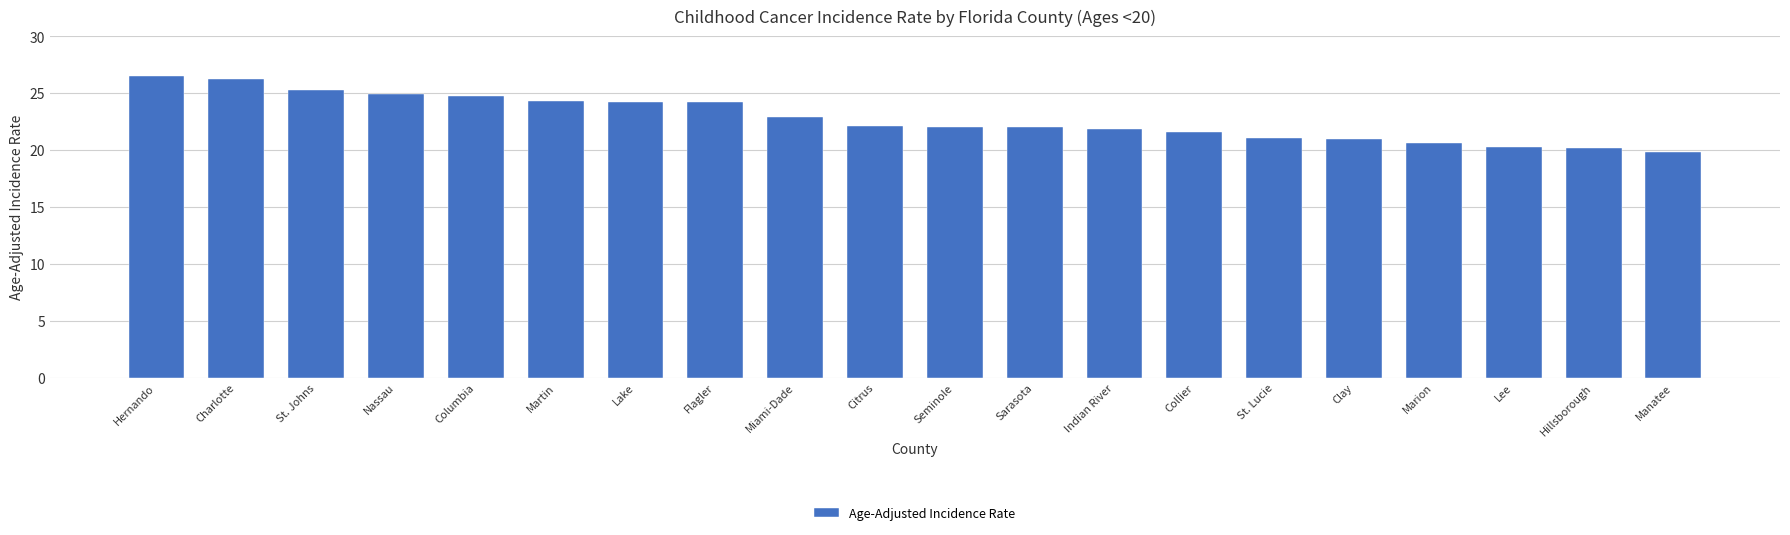

How many bars are there in total?

20